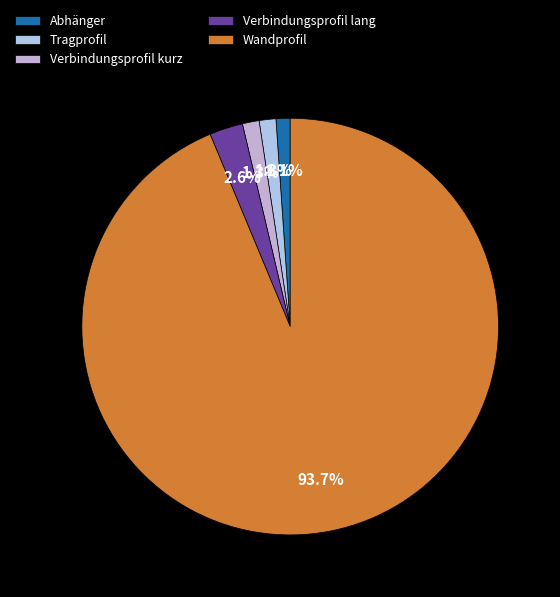

Which category accounts for the majority?

Wandprofil